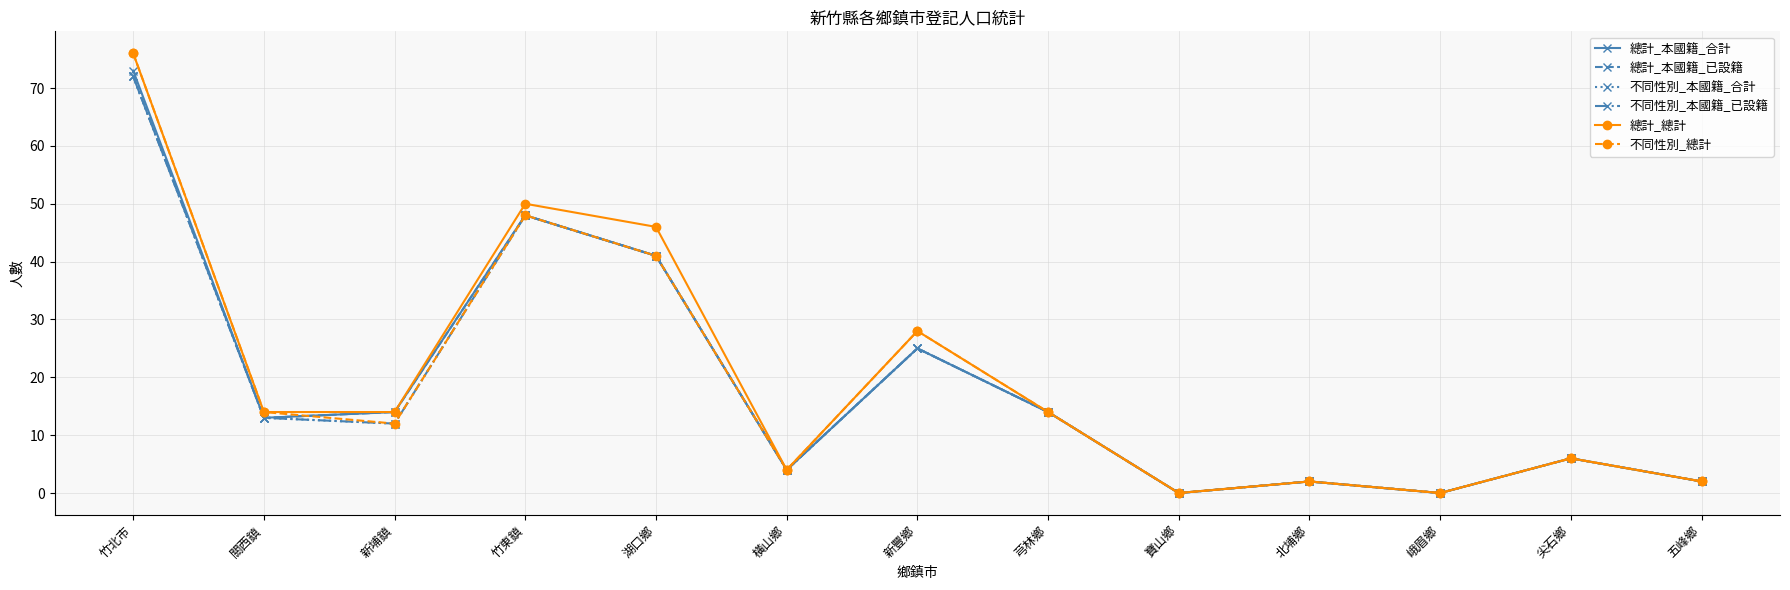

Is this an area chart (filled region under the line)?

No